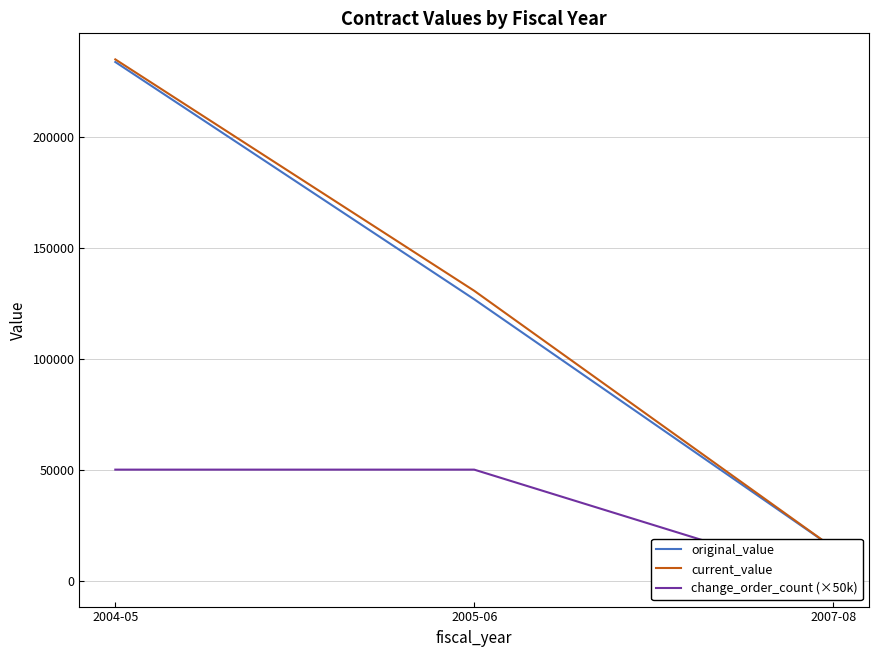

What is the average value of the original_value series?

125134.2